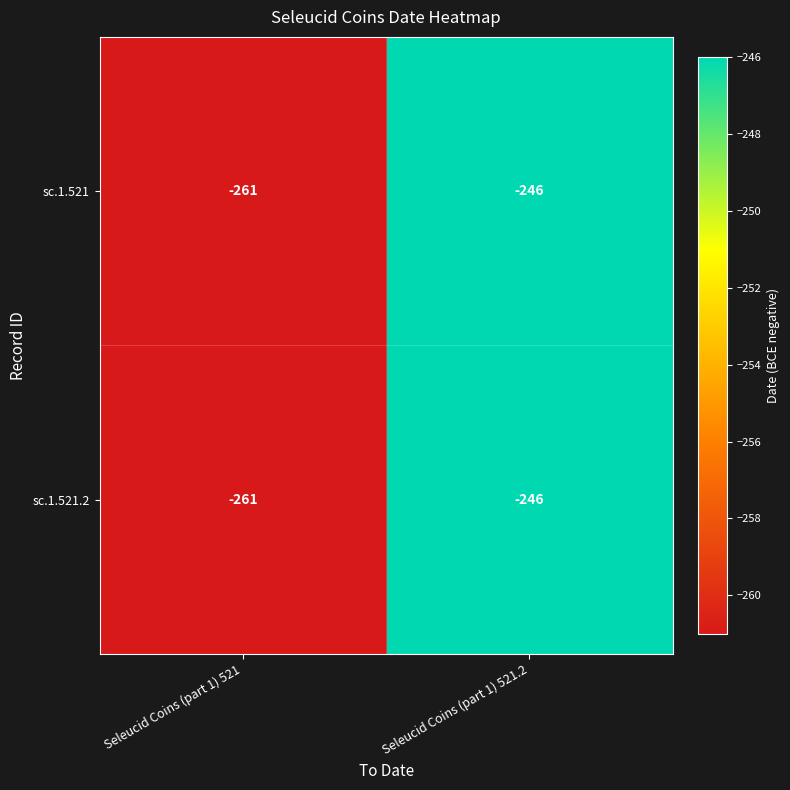

What is the sum of all sc.1.521 values?

-507